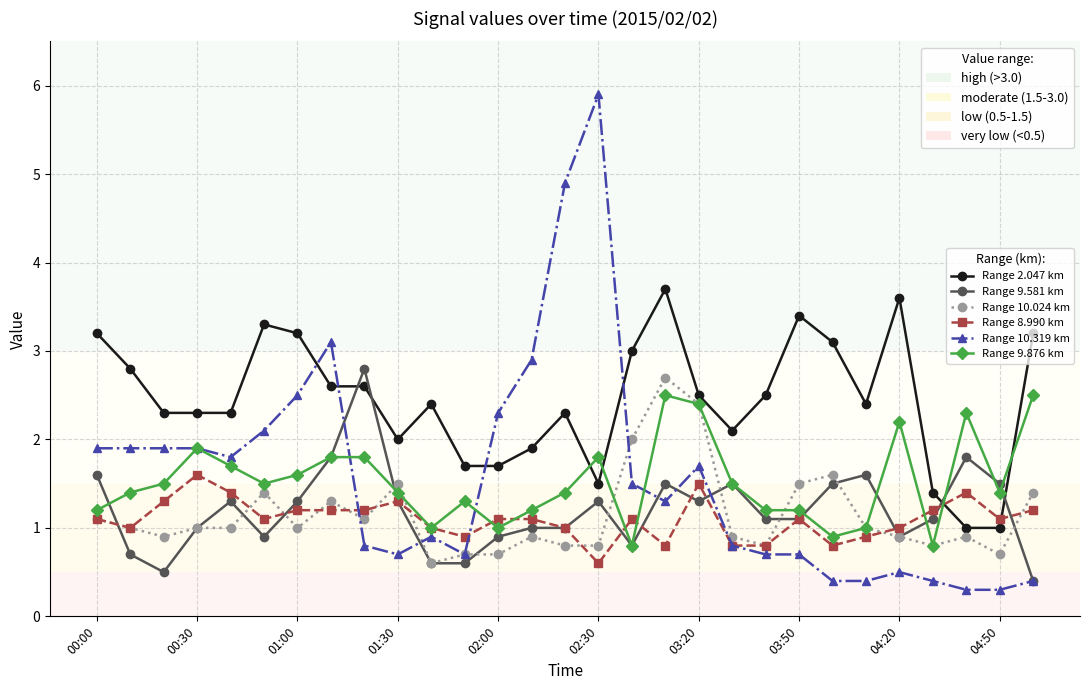

What is the minimum value shown in the chart?

0.3